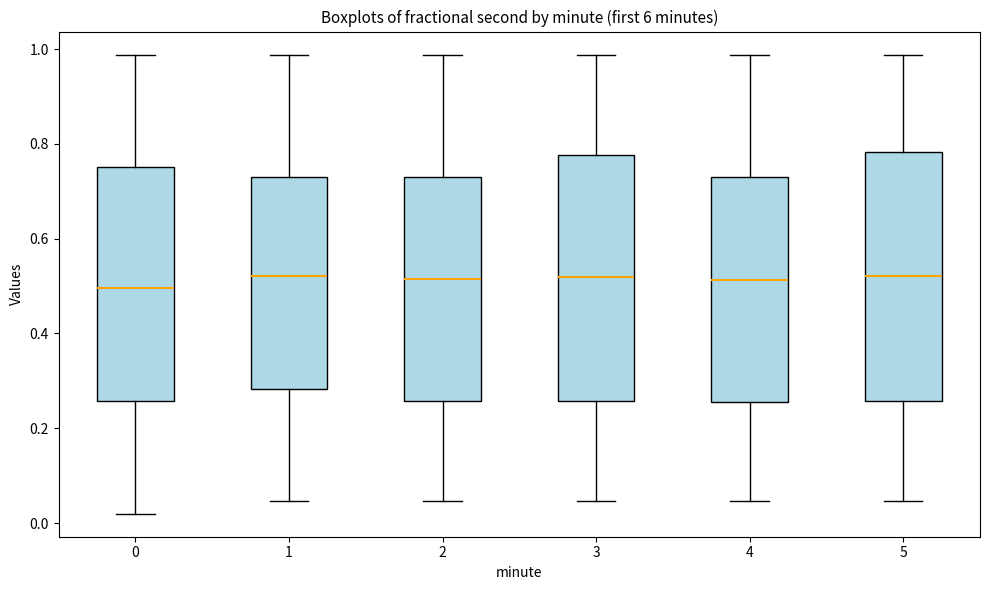

Reading left to right, transcribe this box plot: for each box, give where its median line is, the range the box spans, and where its two whiskers end, as read against the y-axis. The values are not printed on the chart, so give them approximately, as read against the axis.

0: median 0.50, box 0.26 to 0.76, whiskers 0.02 to 0.98
1: median 0.52, box 0.28 to 0.74, whiskers 0.04 to 0.98
2: median 0.52, box 0.26 to 0.74, whiskers 0.04 to 0.98
3: median 0.52, box 0.26 to 0.78, whiskers 0.04 to 0.98
4: median 0.52, box 0.26 to 0.74, whiskers 0.04 to 0.98
5: median 0.52, box 0.26 to 0.78, whiskers 0.04 to 0.98